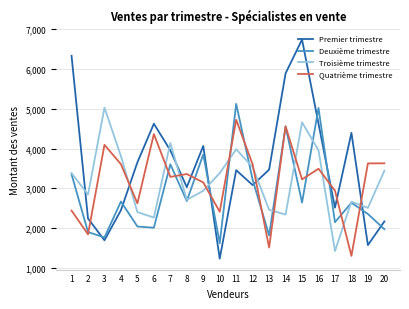

What is the smallest value displayed?

1232